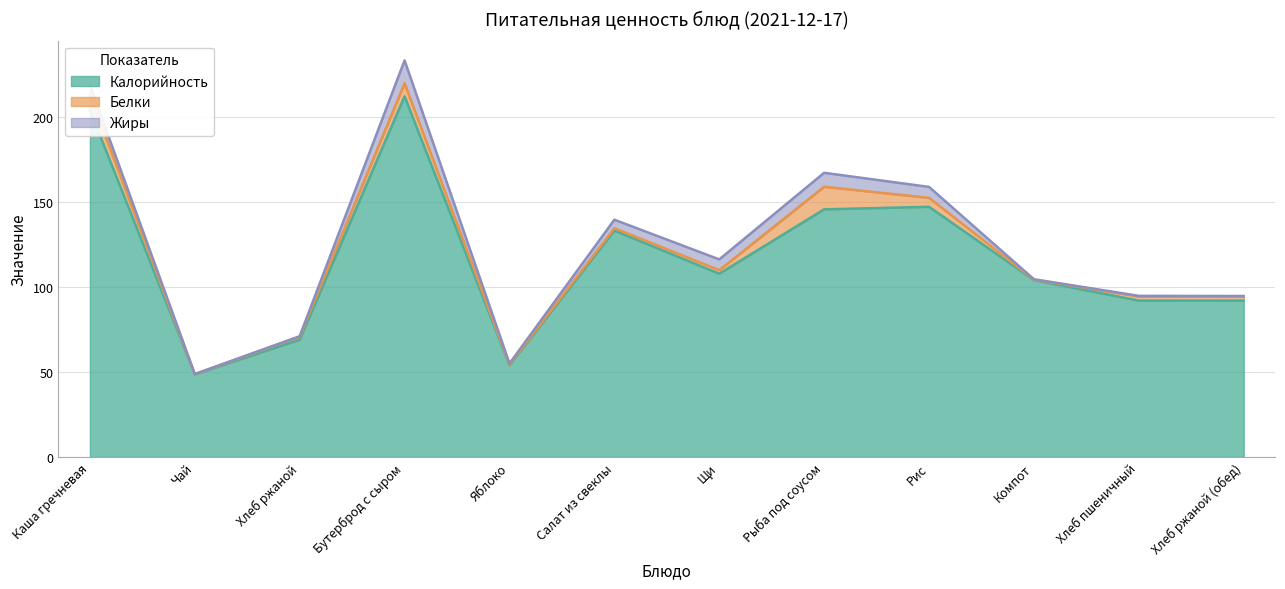

What is the sum of all Жиры values?

47.0